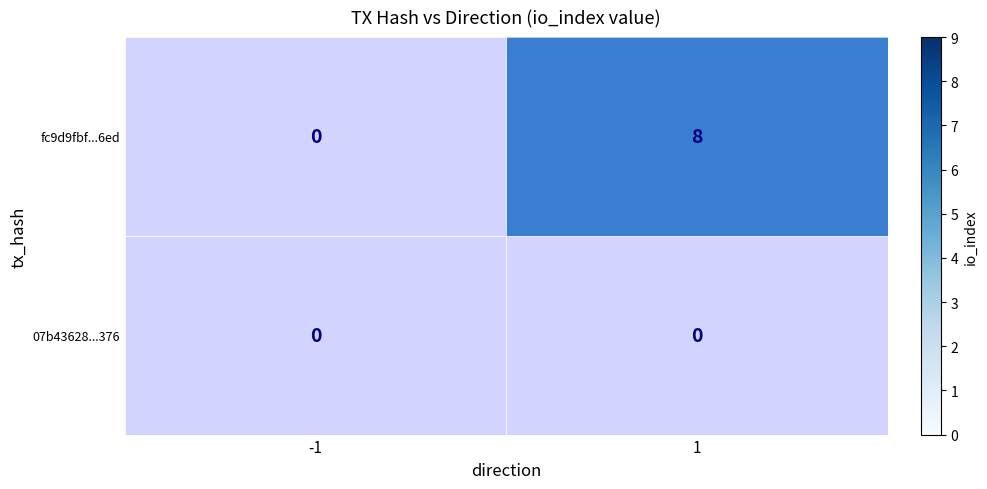

List the series in order of their overall mean, highest first.

fc9d9fbf...6ed, 07b43628...376